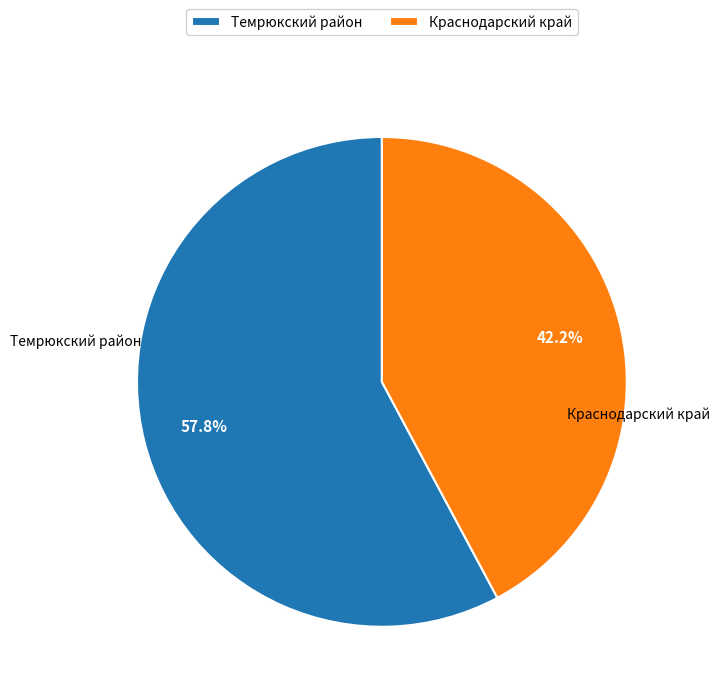

Combined, what portion of the pie is Темрюкский район and Краснодарский край?

100.0%